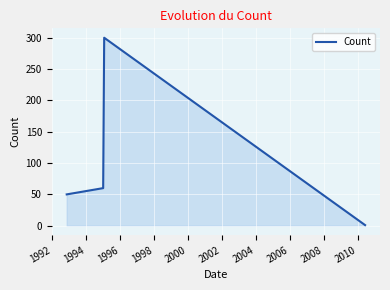

What is the maximum value shown in the chart?

300